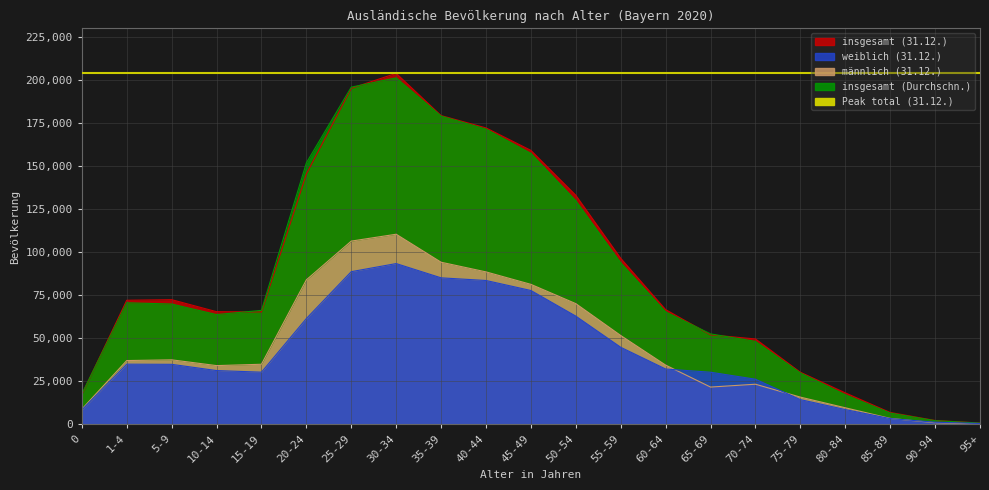

At how many categories does at least one series exceed 30751?

15